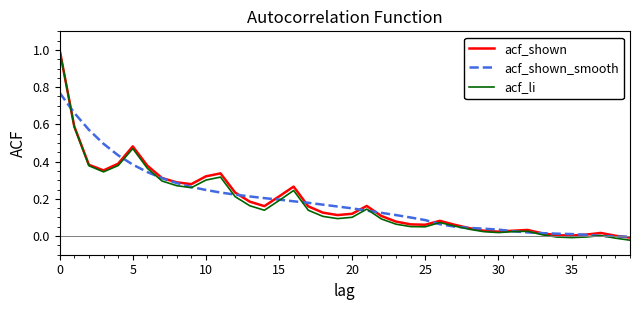

What is the greatest value displayed?

1.0